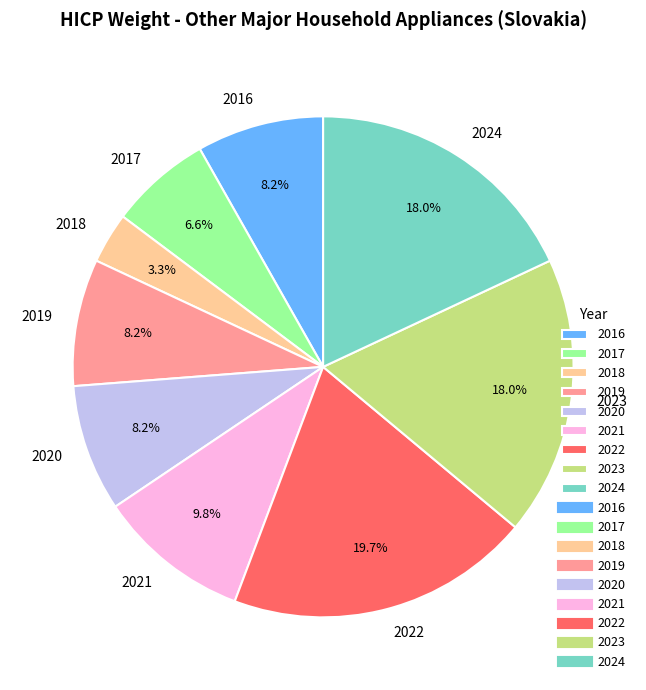

Which category has the smallest portion of the pie?

2018